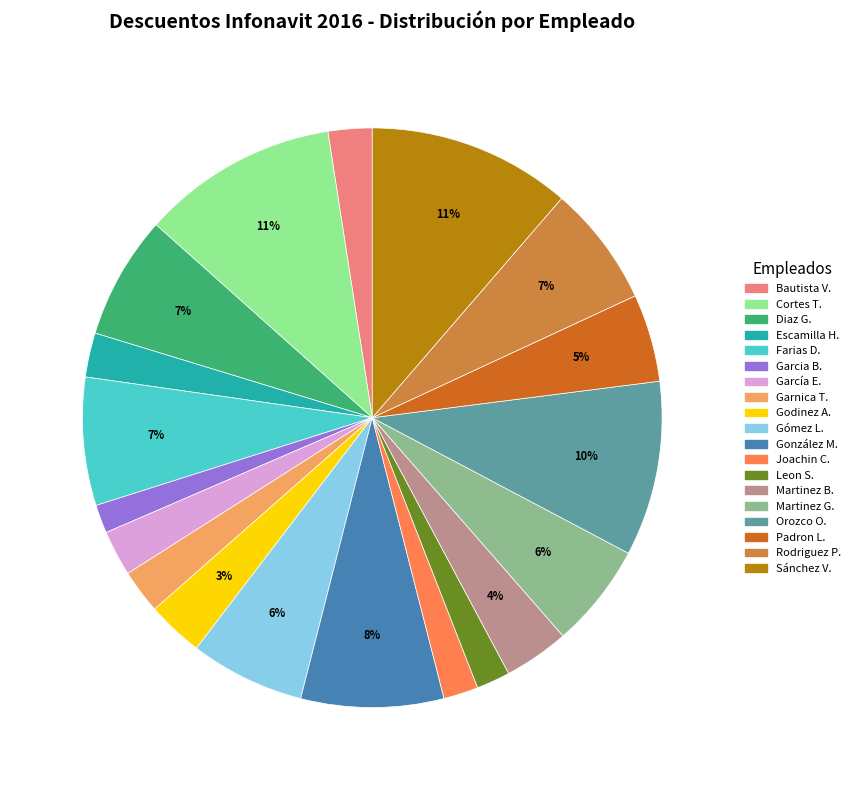

Is there any slice that represents more than half of the pie?

No